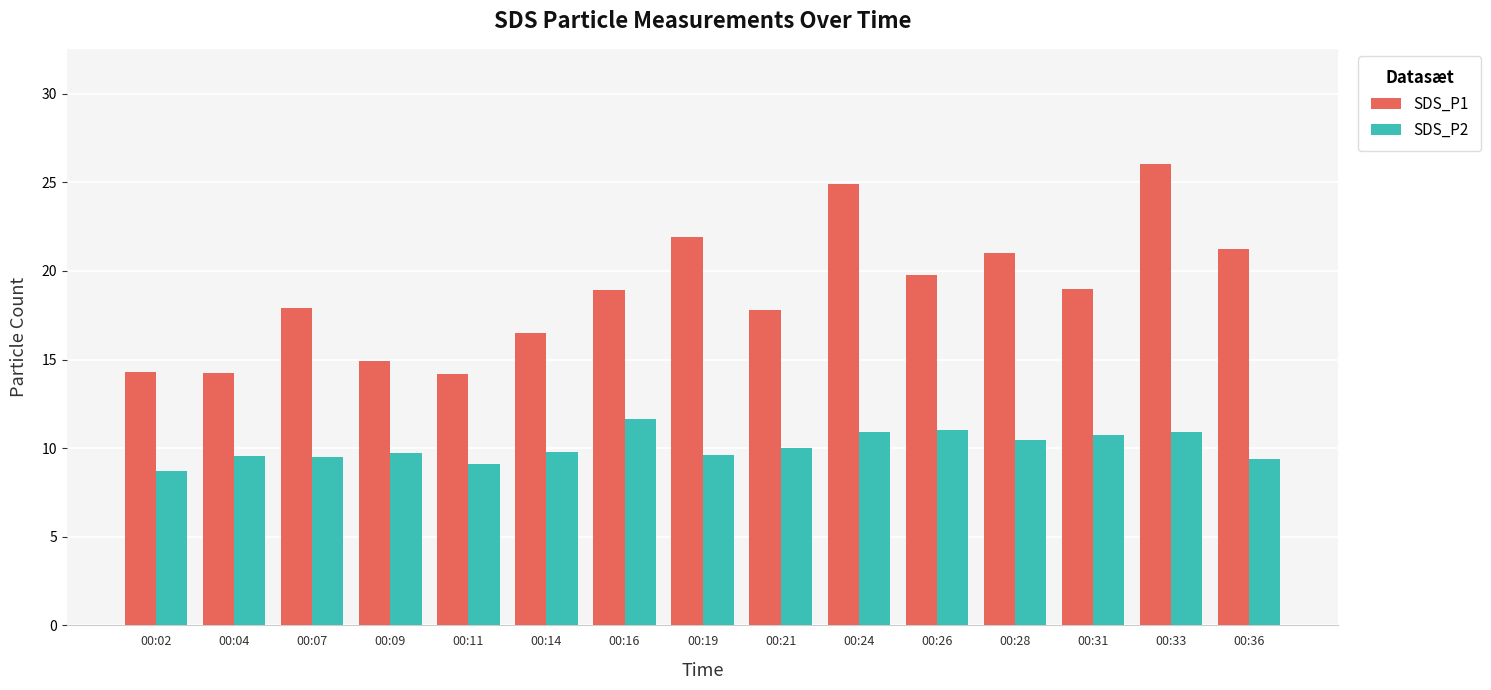

At which category is the sum across all series the highest?

00:33